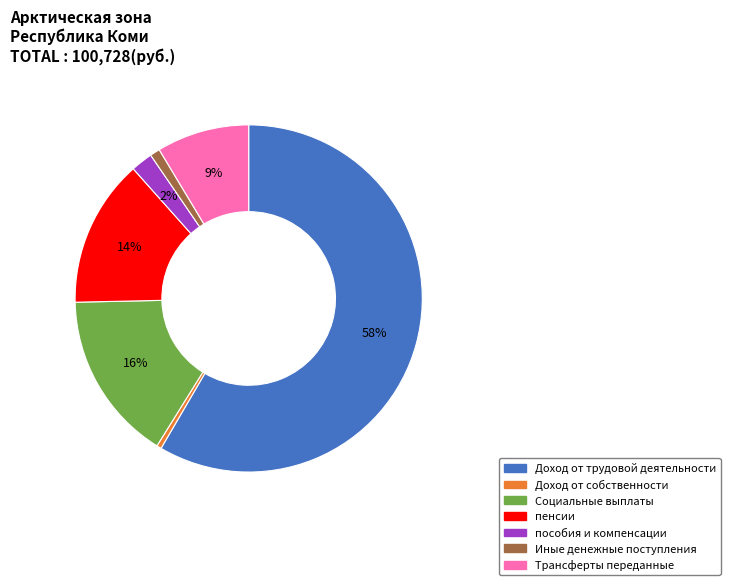

Between Социальные выплаты and Доход от трудовой деятельности, which is larger?

Доход от трудовой деятельности